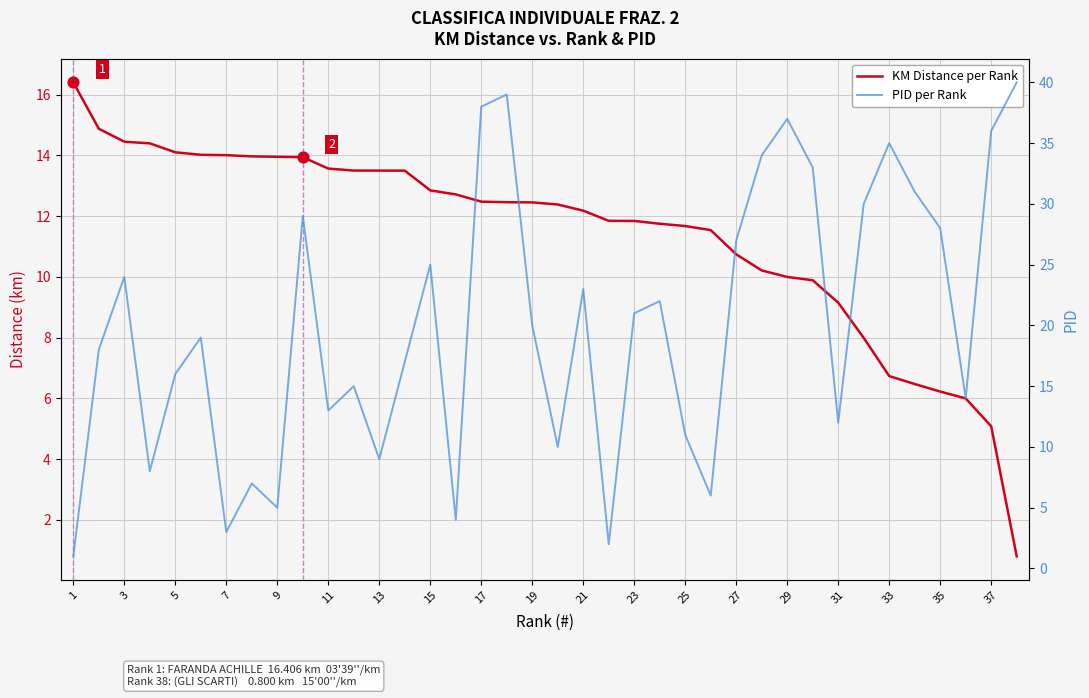

Which series contains the lowest Y value?

KM Distance per Rank